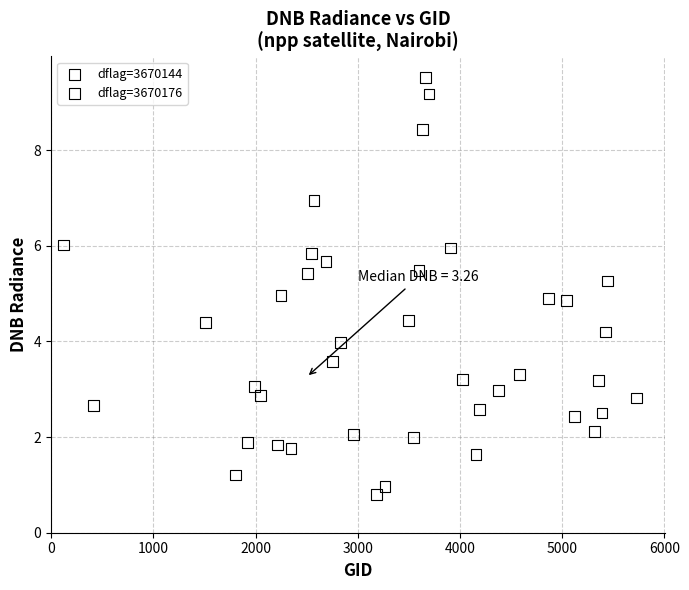

Which series contains the highest Y value?

dflag=3670144